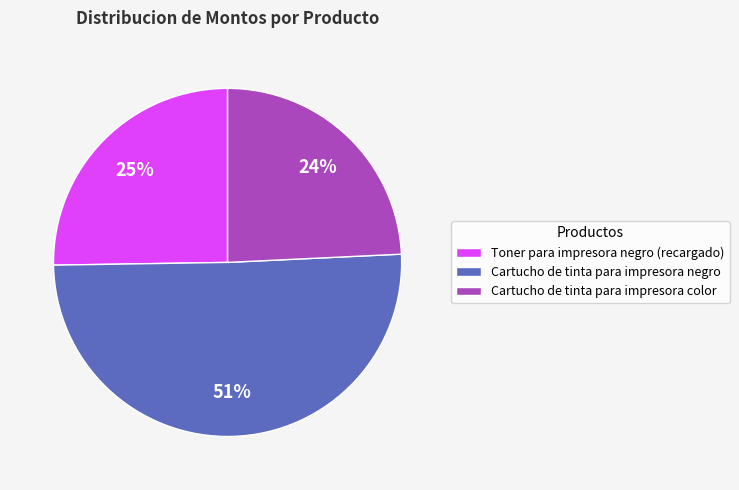

Is there any slice that represents more than half of the pie?

Yes